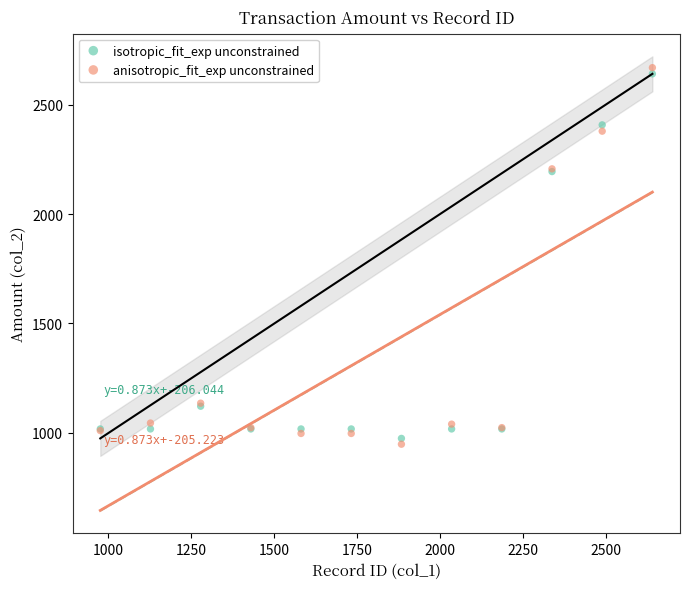

What is the X range (max minus min) for the scatter plot?

1664.7